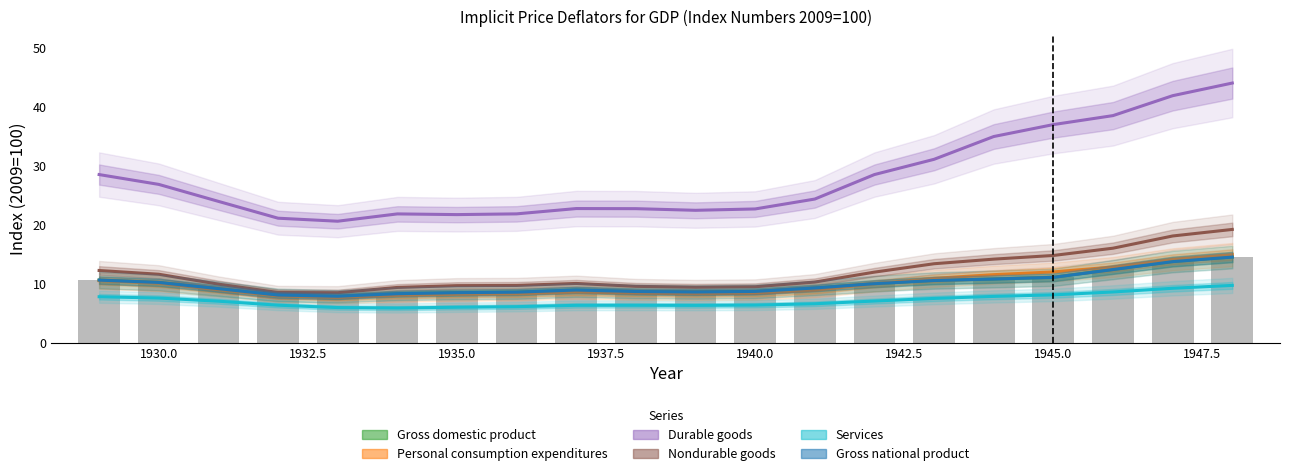

What are all the series names shown in the legend?

Gross domestic product, Personal consumption expenditures, Durable goods, Nondurable goods, Services, Gross national product